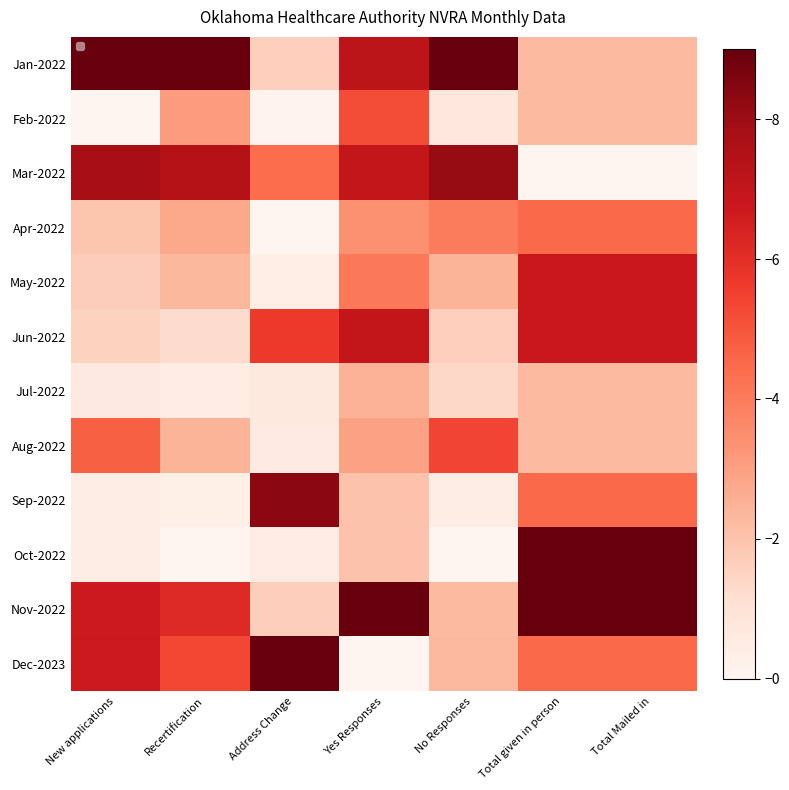

What is the total value across all series at Yes Responses?

52.2